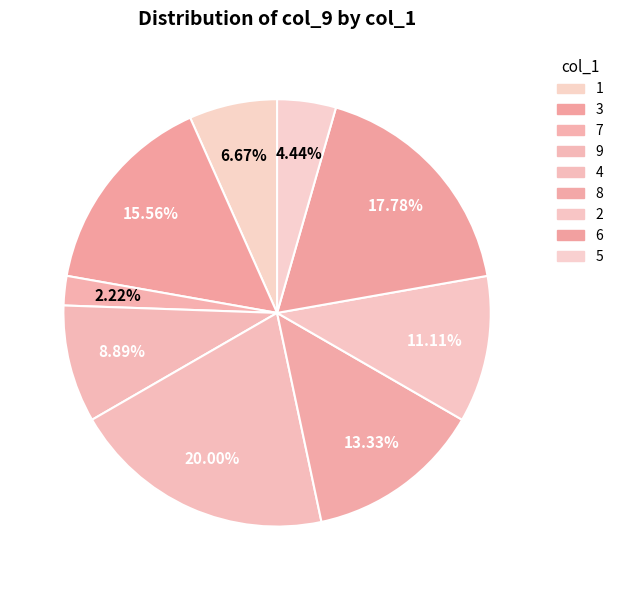

Rank the categories by value from highest to lowest.

9, 5, 3, 8, 2, 6, 1, 7, 4